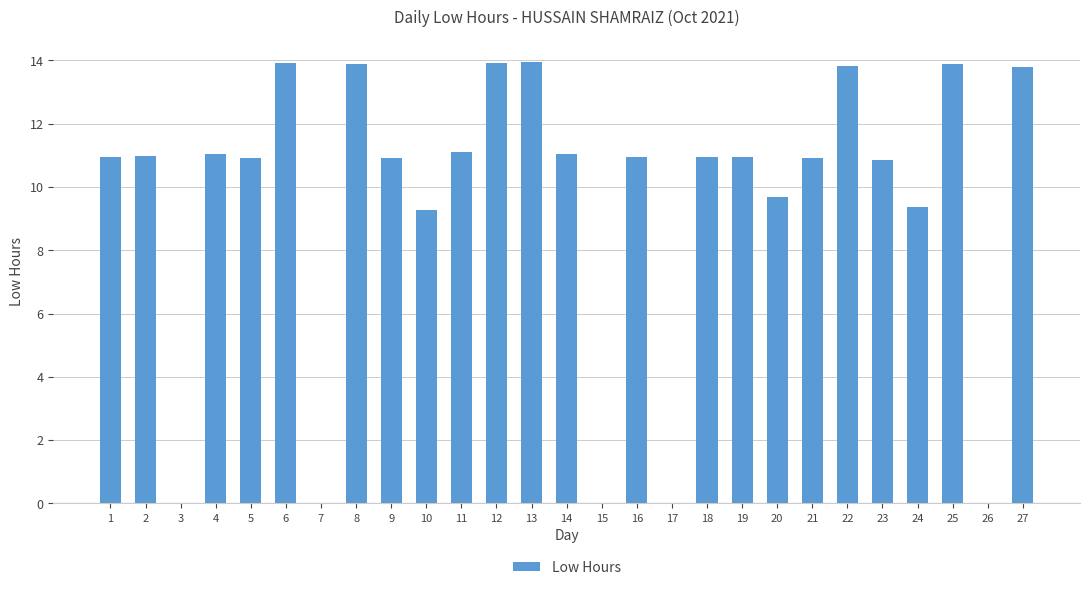

What is the greatest value displayed?

14.0